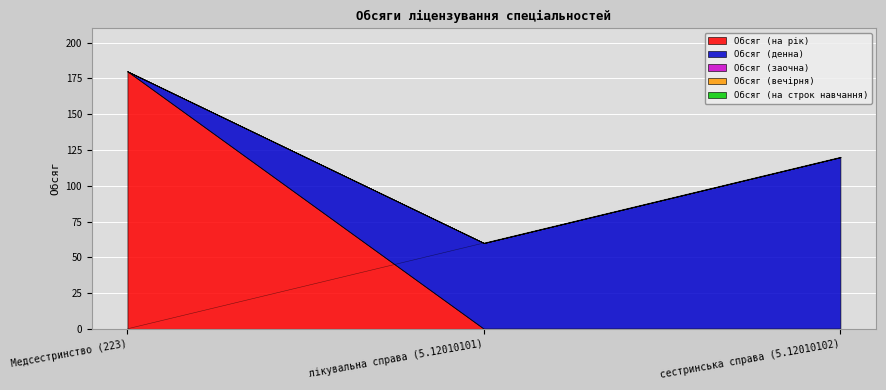

Which series has the widest spread of values?

Обсяг (на рік)